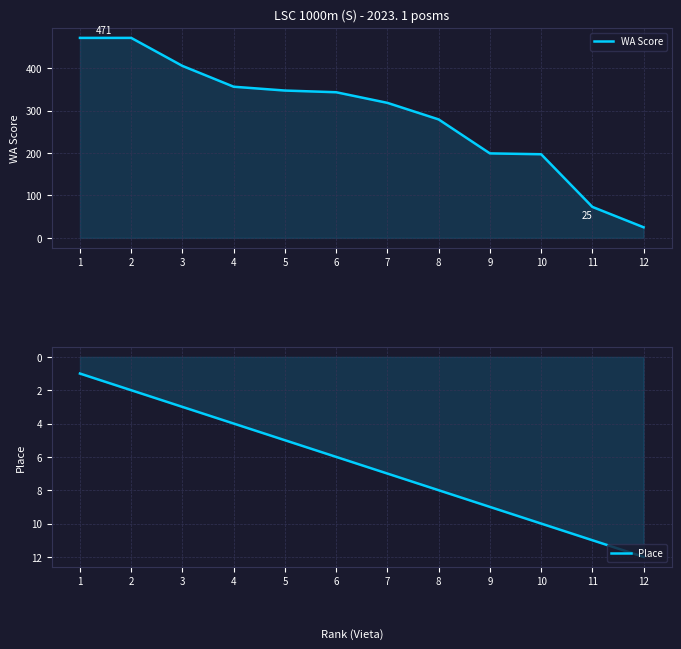

Which has a higher value, 5 or 10?

5